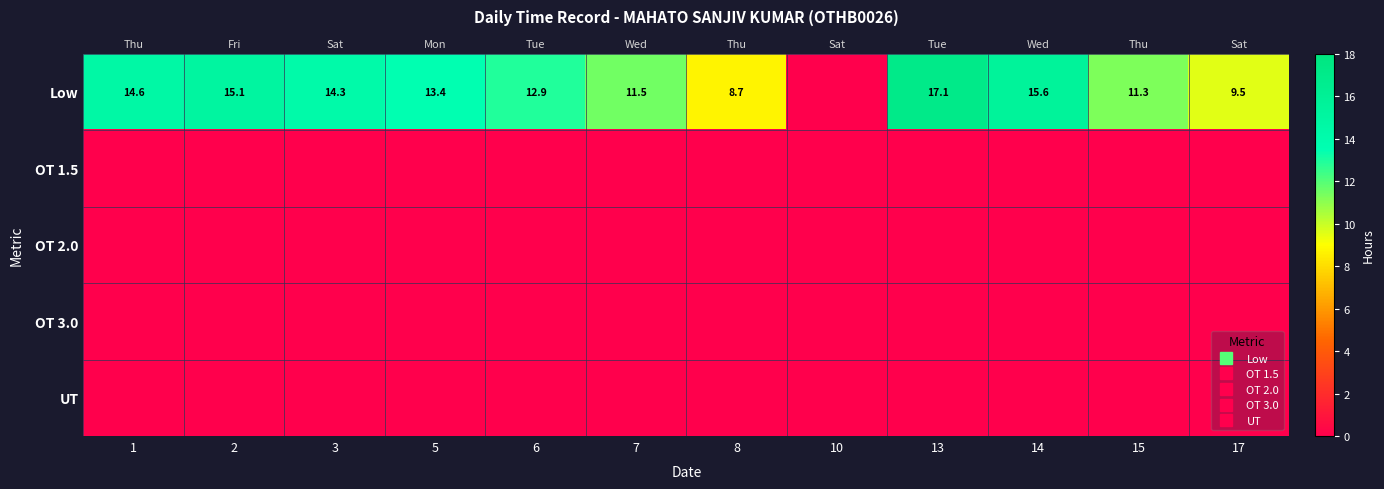

At which category is the sum across all series the highest?

13